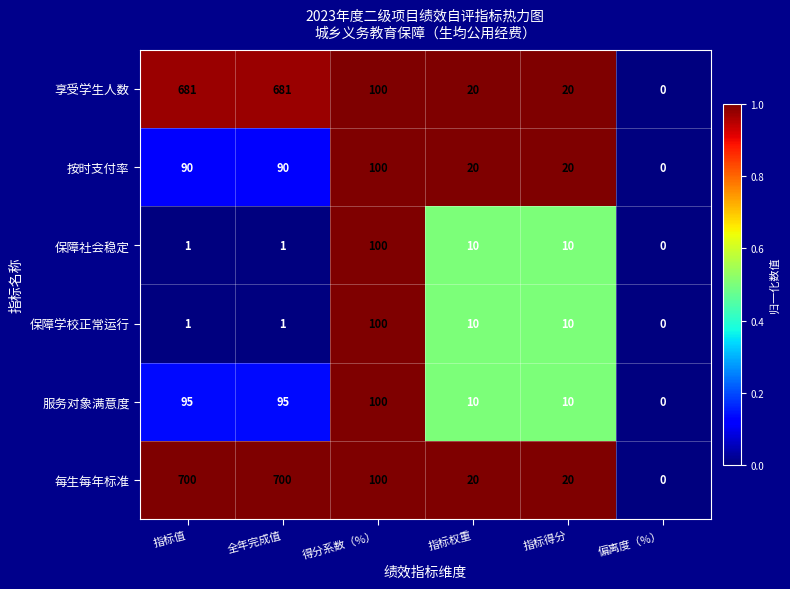

Which series has the largest total across all categories?

每生每年标准